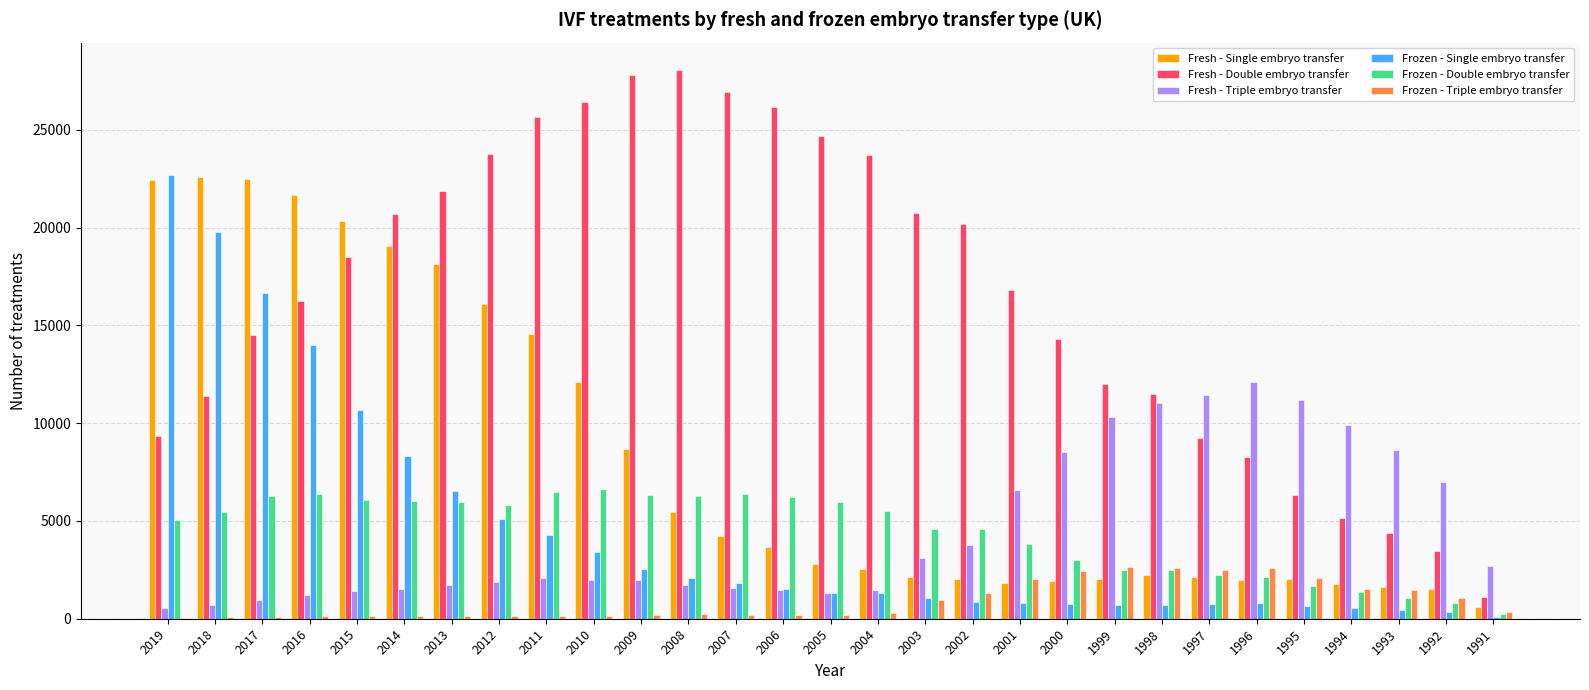

Is the value of Frozen - Double embryo transfer at 2009 greater than the value of Frozen - Single embryo transfer at 2014?

No